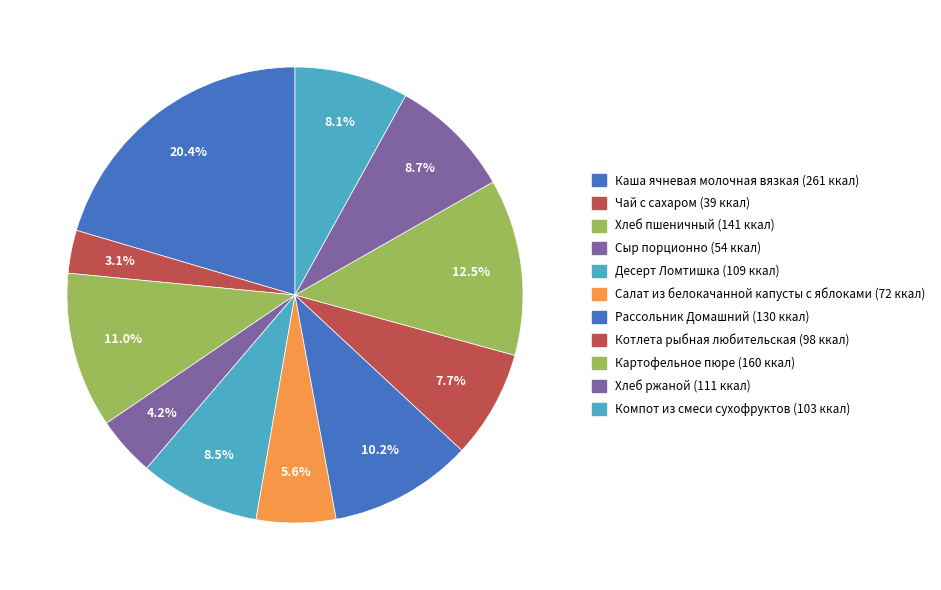

How many slices are in this pie chart?

11